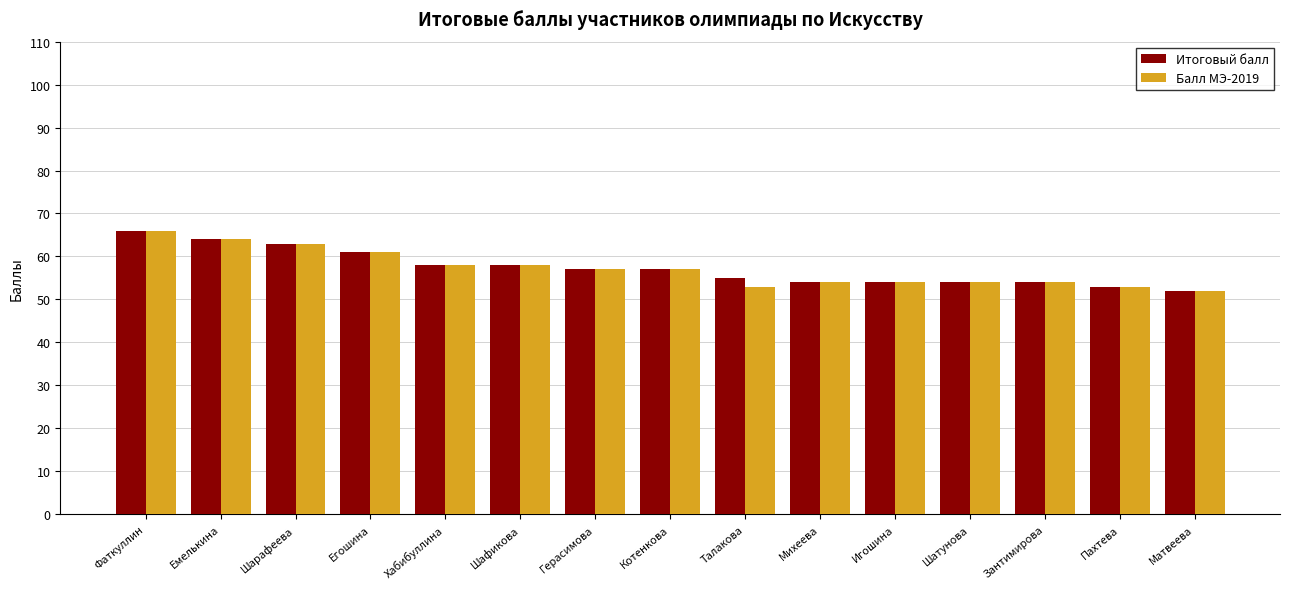

How many distinct data groups are displayed?

2